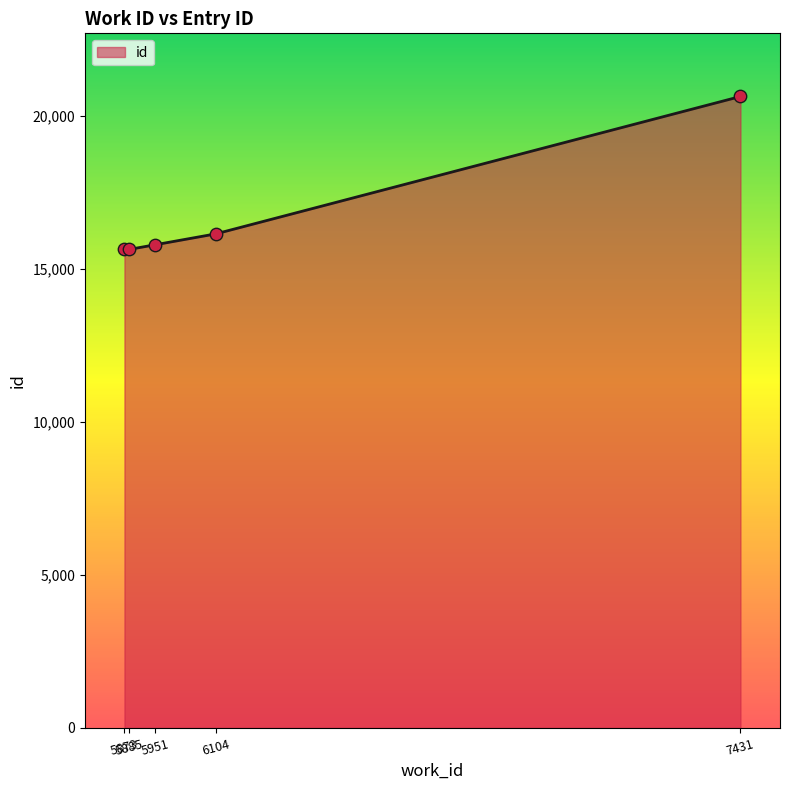

What is the minimum value shown in the chart?

15627